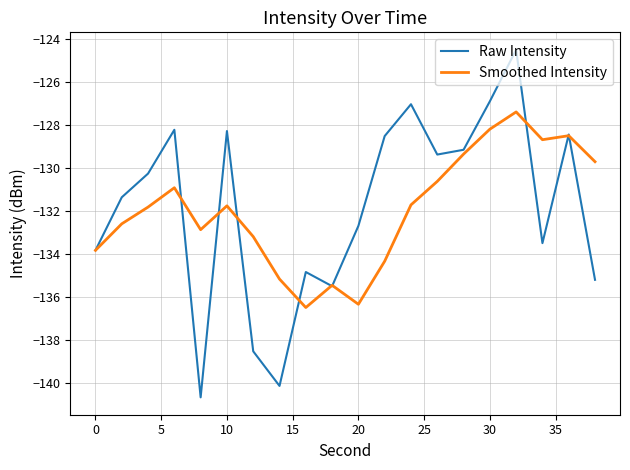

What is the minimum value for Raw Intensity?

-140.7